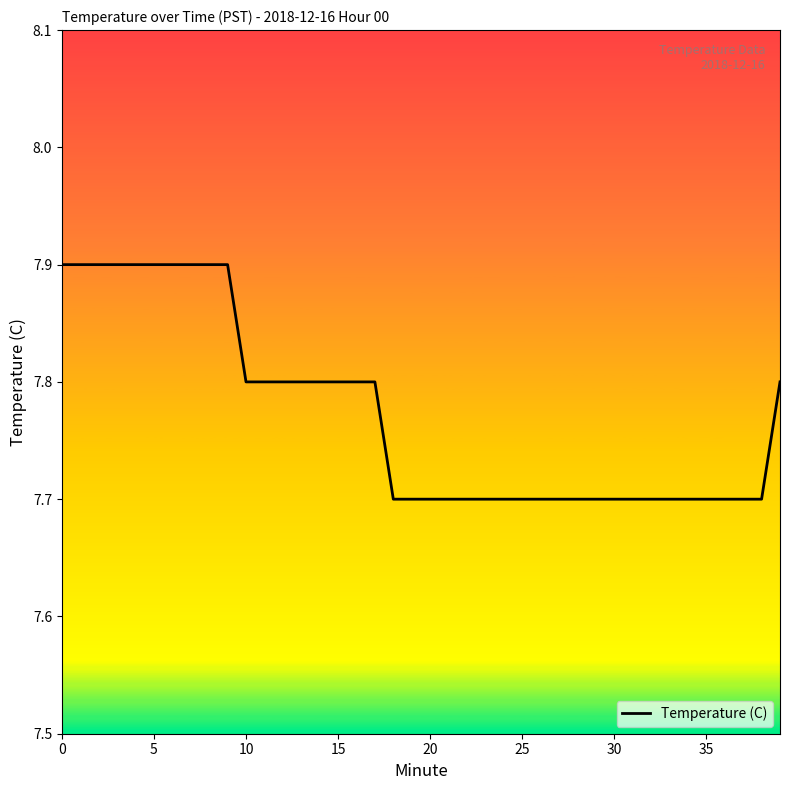

What is the difference between the maximum and second lowest values?

0.2